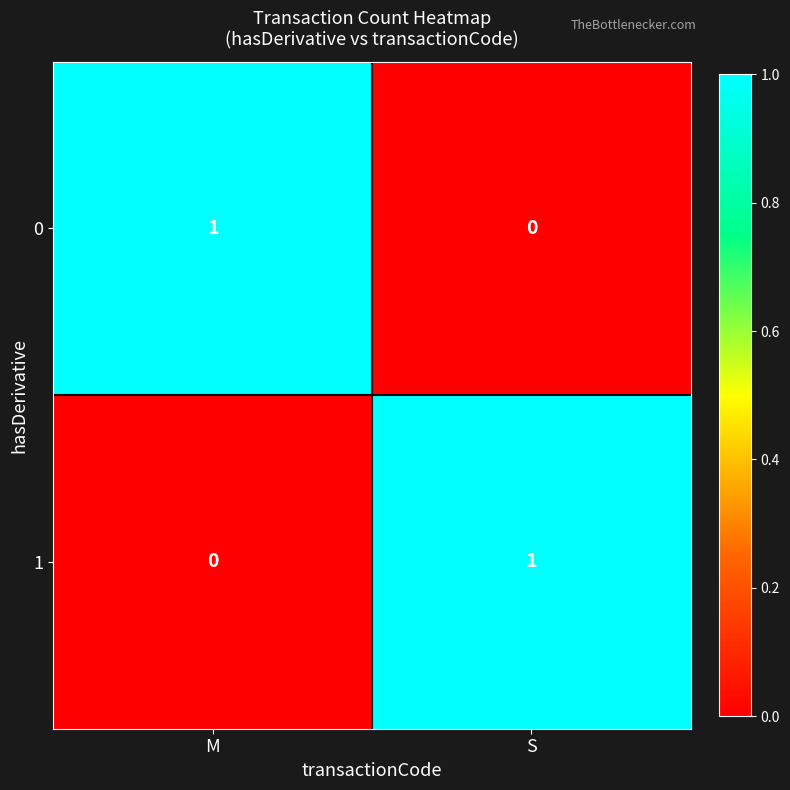

At M, list the series in order from smallest to largest.

1, 0